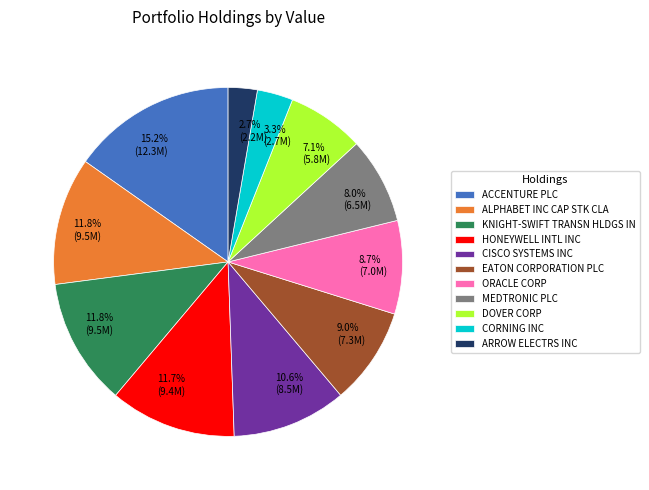

Count the number of slices in the pie.

11